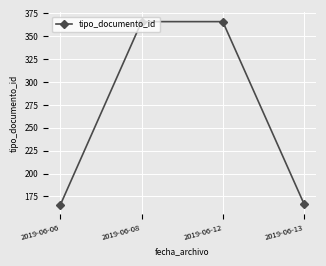

What is the average value?

266